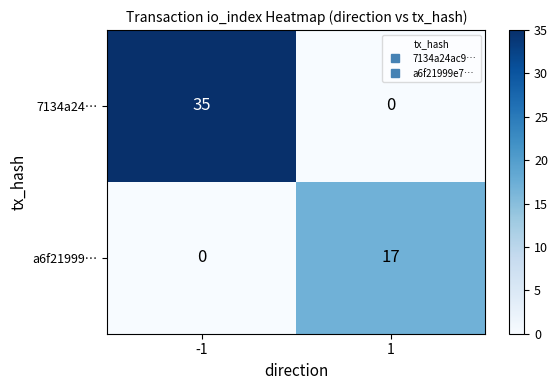

Reading right to left, what are all the values shown in this chart?

7134a24…: 1=0	-1=35
a6f21999…: 1=17	-1=0